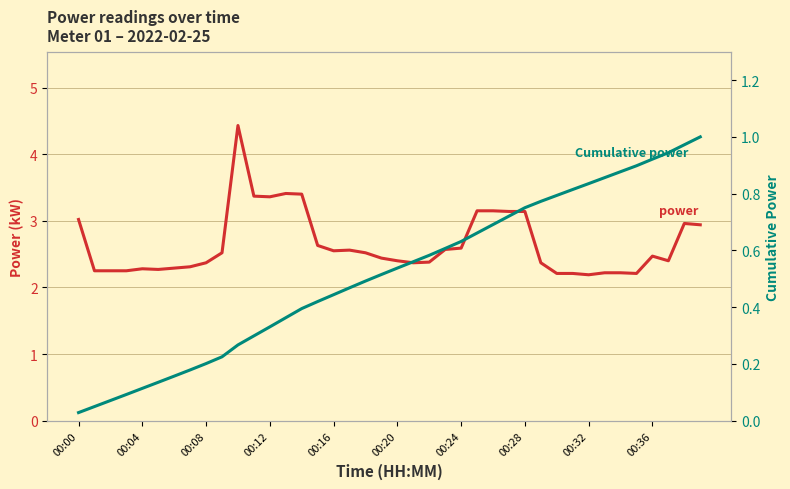

Is this an area chart (filled region under the line)?

No